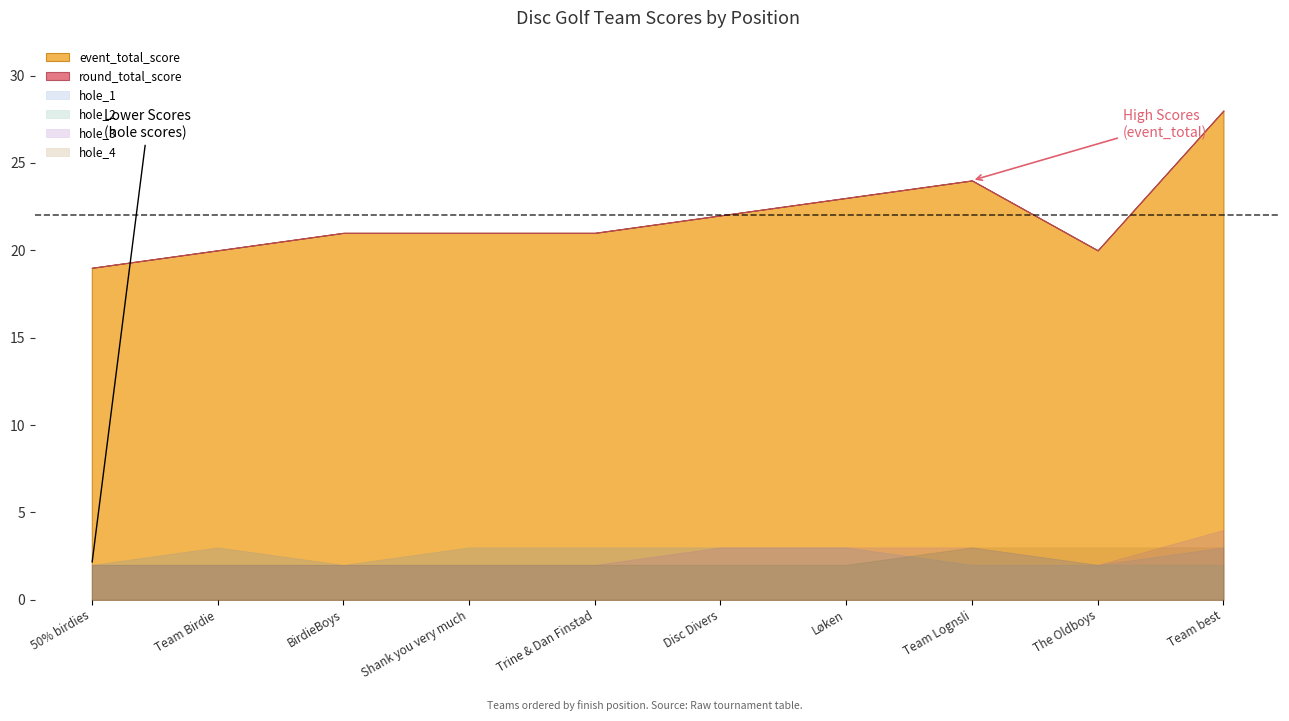

How many interior local valleys does the hole_1 series have?

1